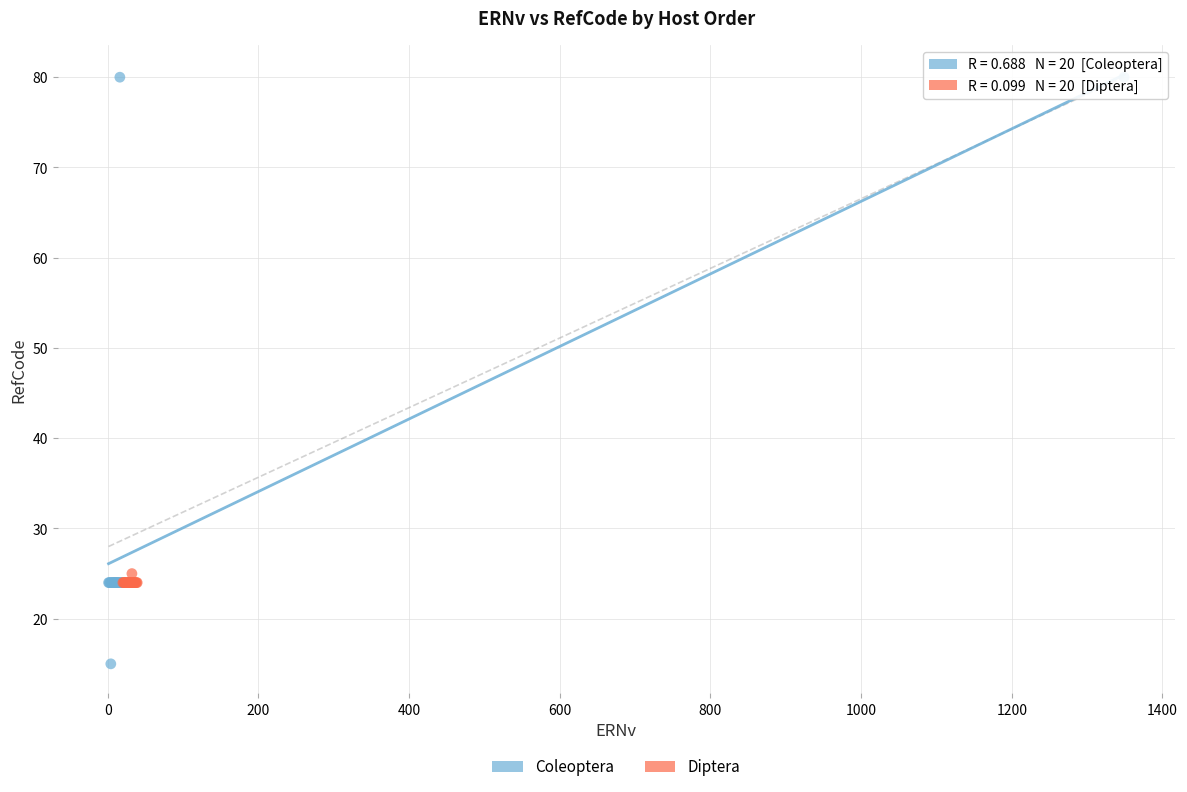

Which series reaches the maximum Y coordinate?

Coleoptera